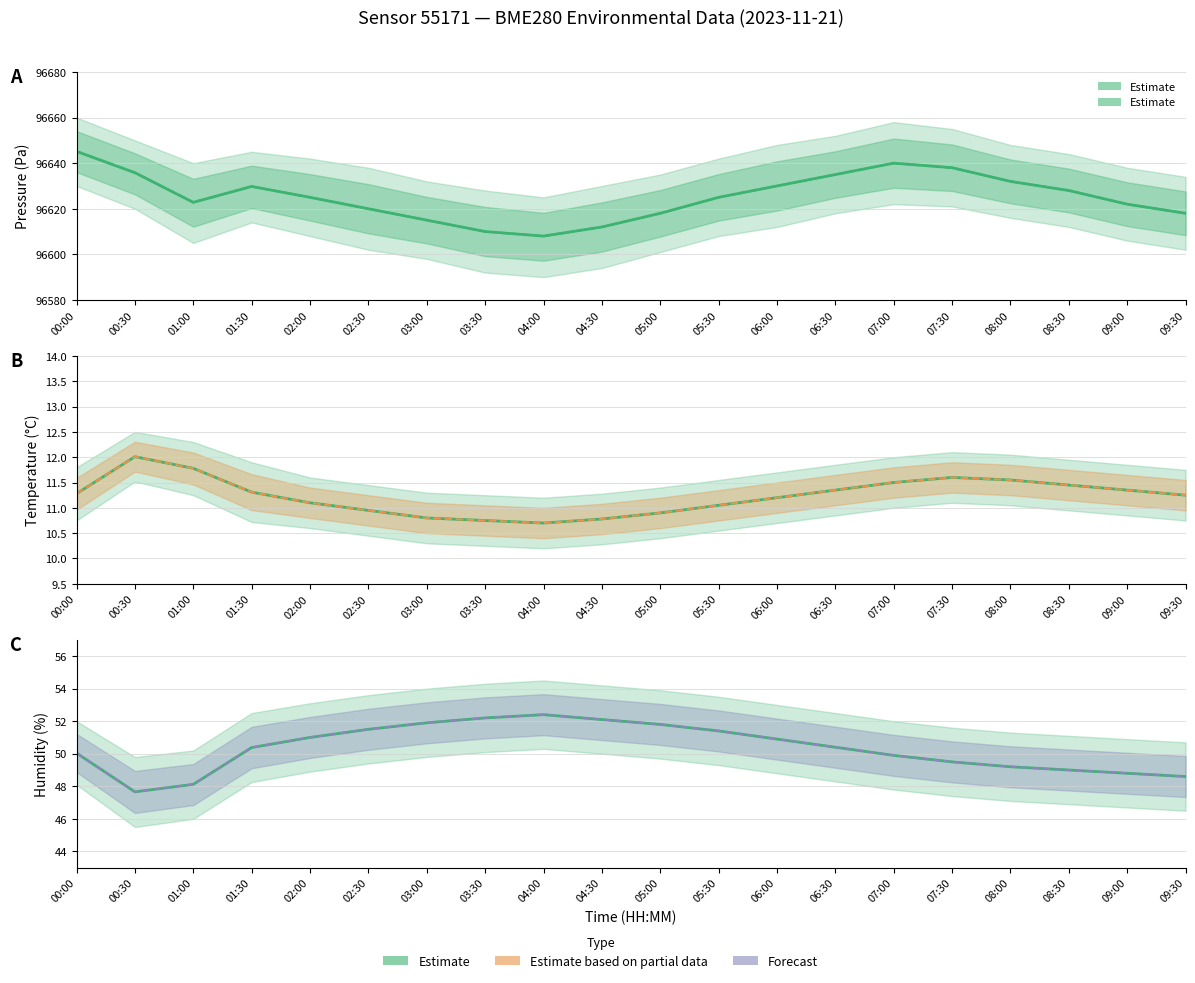

True or false: Forecast and Estimate based on partial data cross at least once.

False